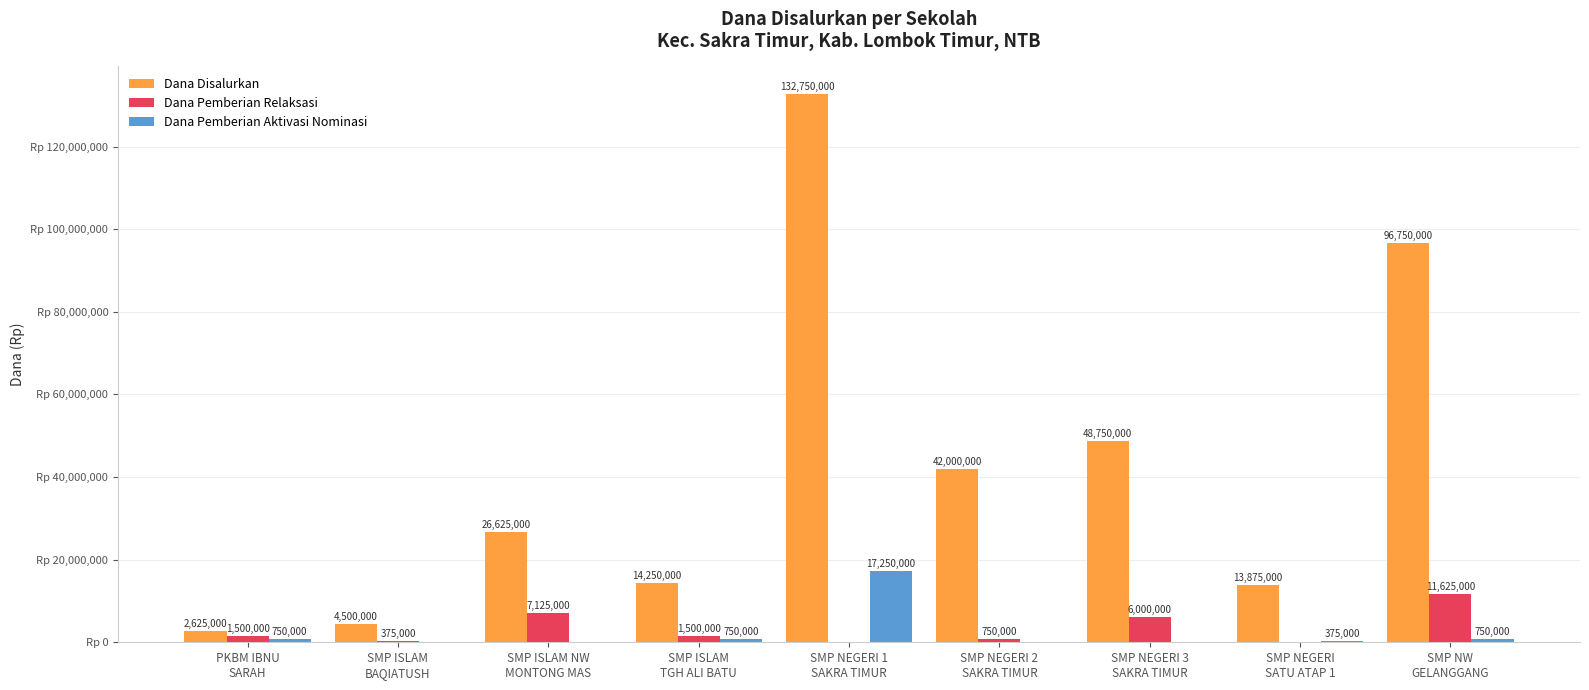

Which series has the largest total across all categories?

Dana Disalurkan